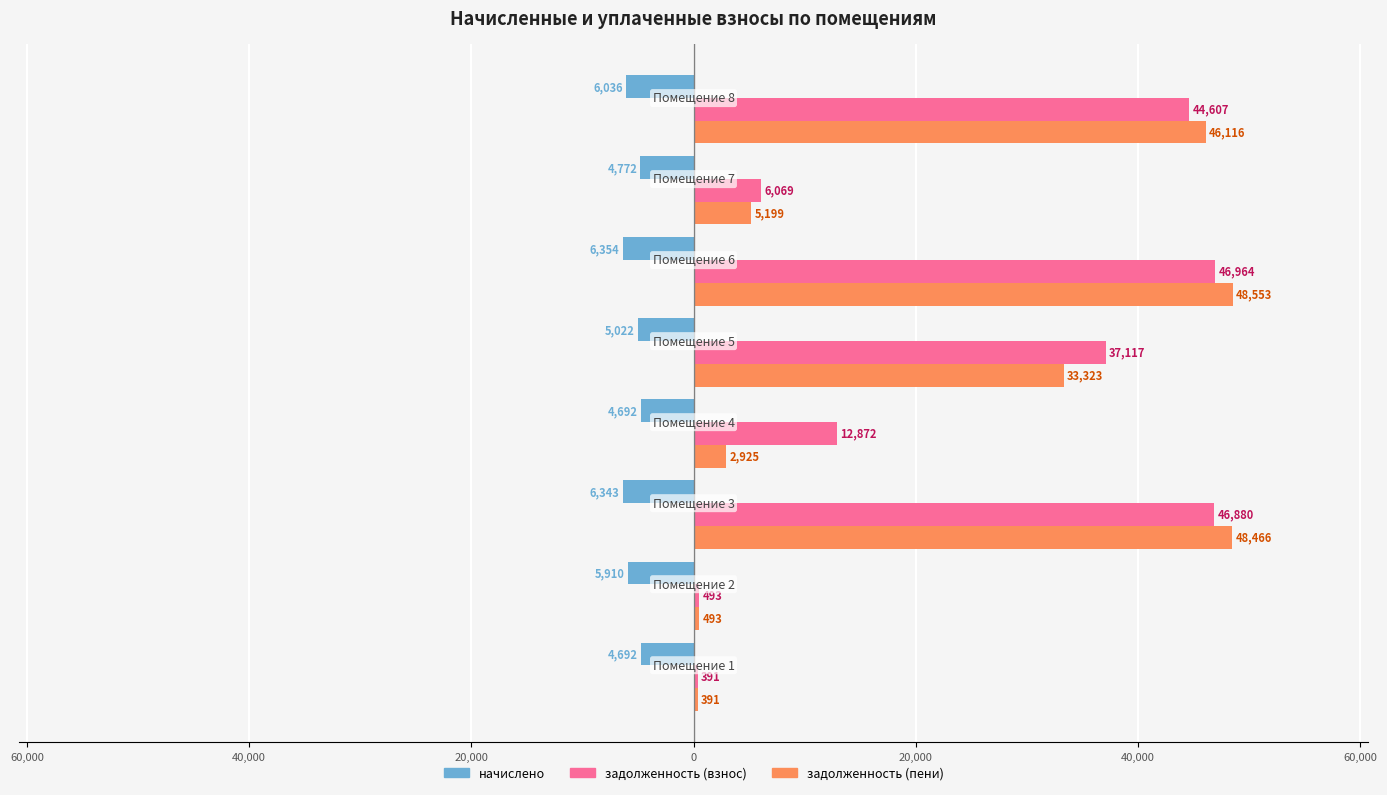

What are all the series names shown in the legend?

начислено, задолженность (взнос), задолженность (пени)